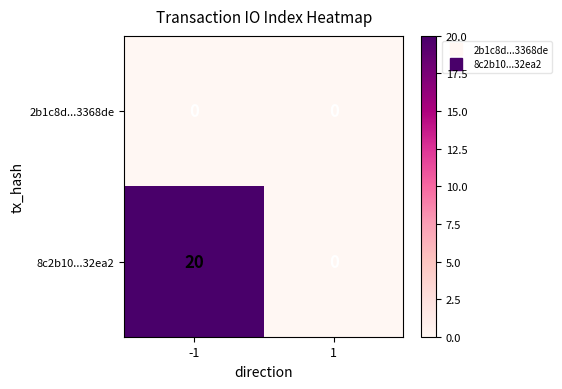

Reading right to left, extract all data points from this chart.

2b1c8d...3368de: 1=0	-1=0
8c2b10...32ea2: 1=0	-1=20